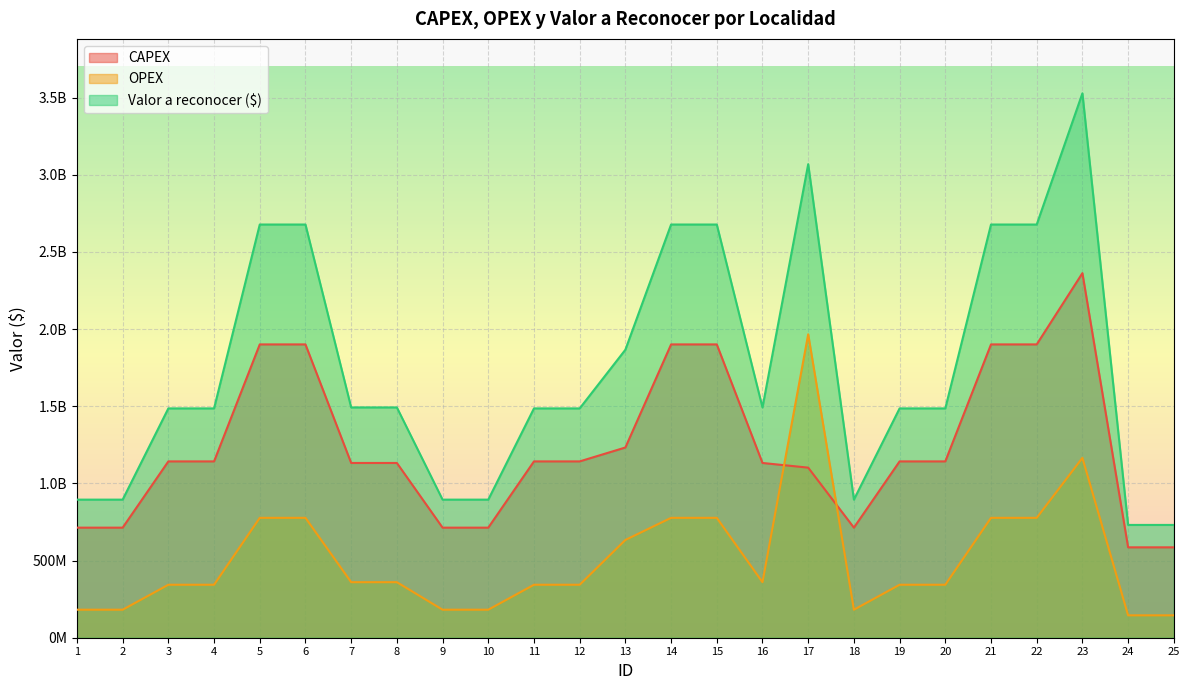

Which label corresponds to the largest value in the chart?

23